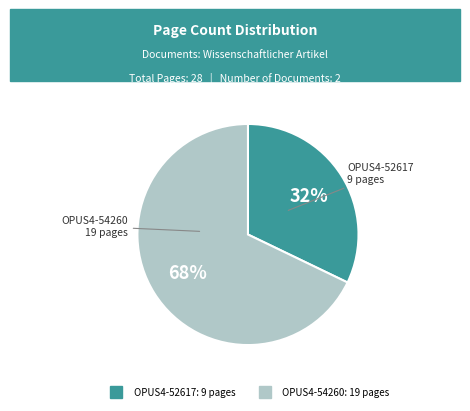

Between OPUS4-52617 and OPUS4-54260, which is larger?

OPUS4-54260